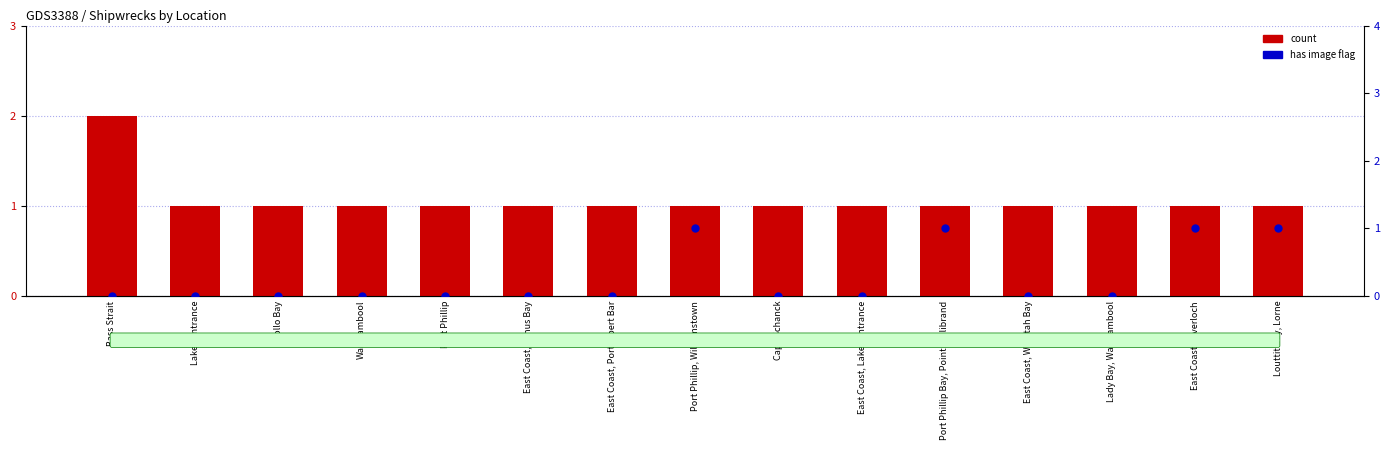

Which series has the widest spread of Y values?

count